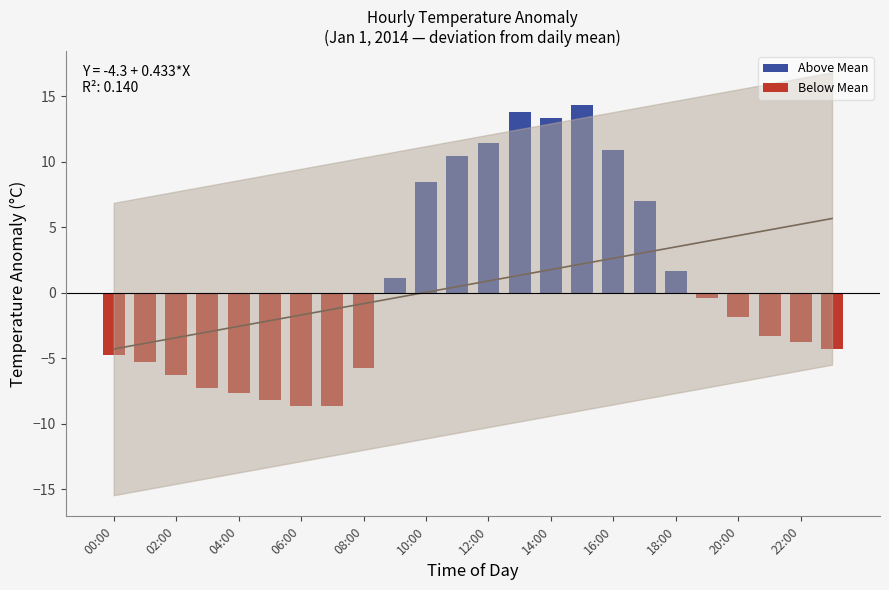

What is the maximum value for Above Mean?

14.3